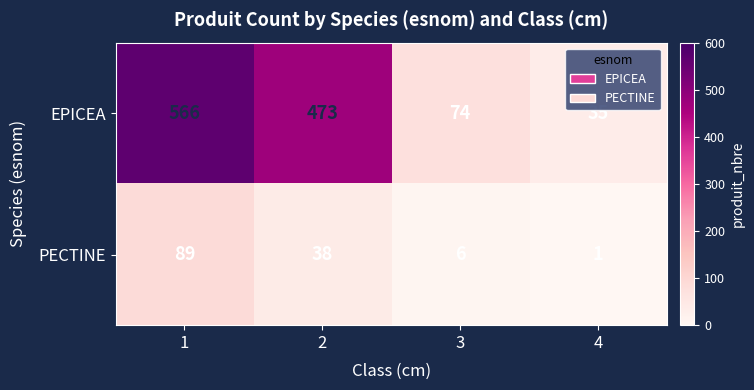

What is the spread (max minus min) of values at 3?

68